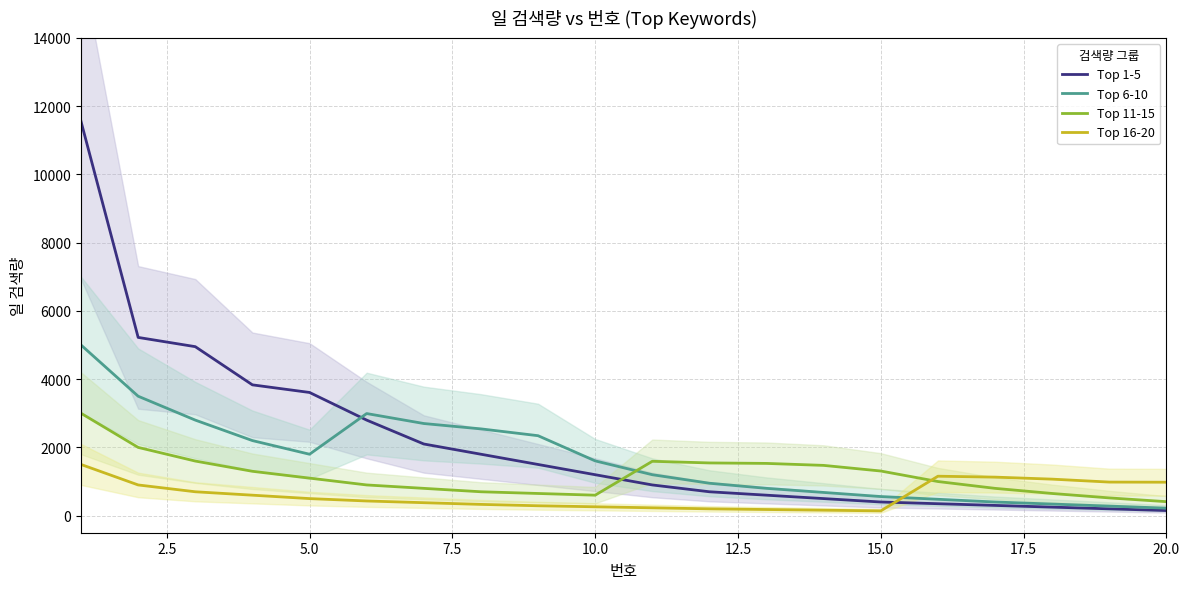

True or false: Top 1-5 and Top 11-15 intersect in this chart.

True